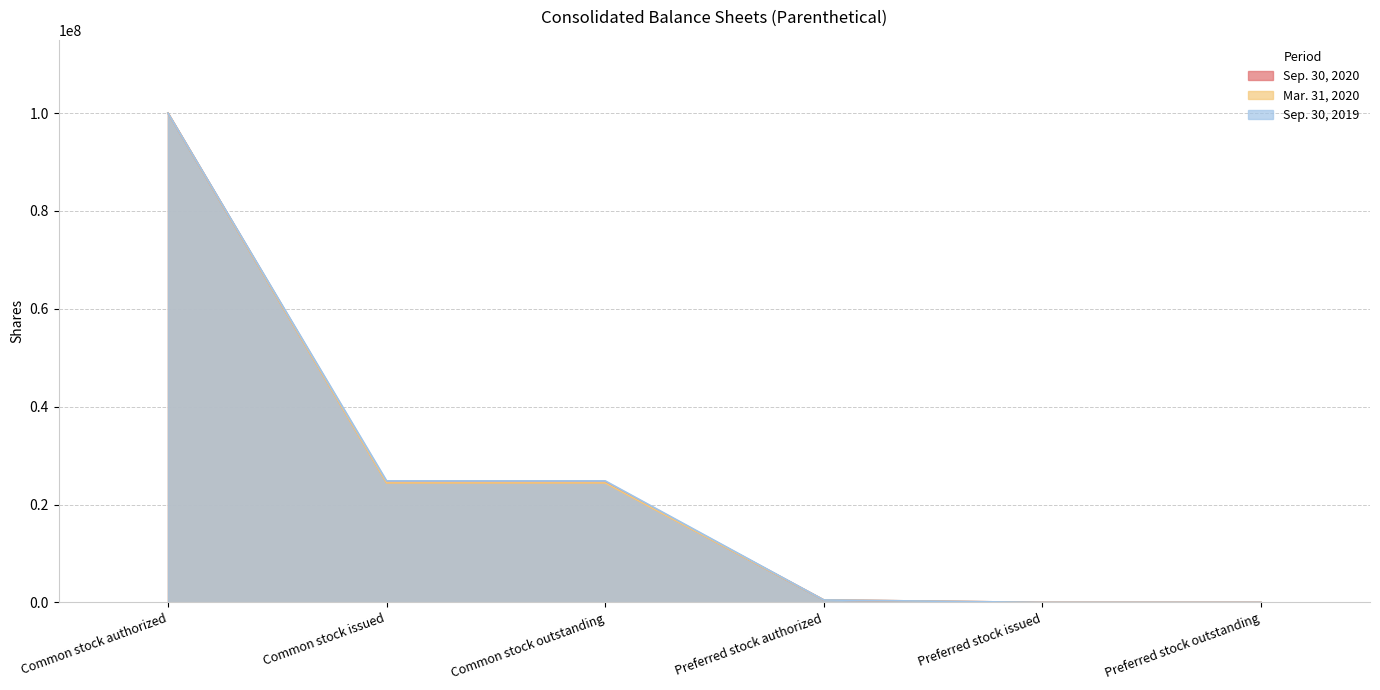

Rank the series at Preferred stock issued from lowest to highest value.

Sep. 30, 2020, Mar. 31, 2020, Sep. 30, 2019